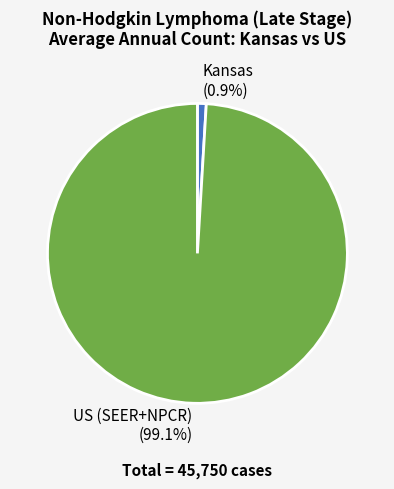

Is Kansas the majority of the pie?

No